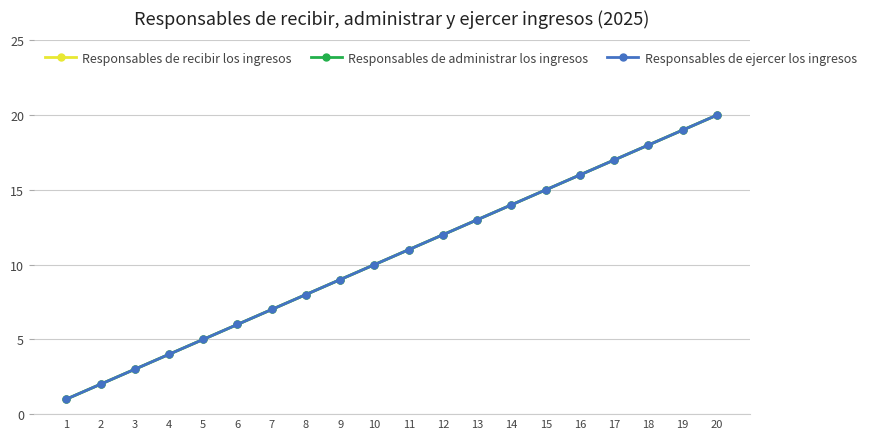

What is the average value of the Responsables de recibir los ingresos series?

10